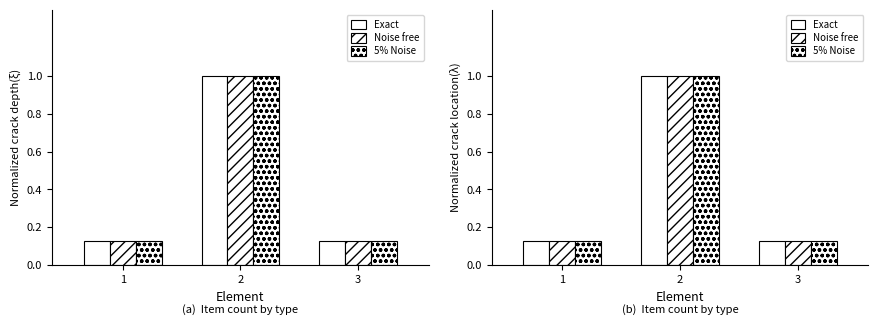

Reading left to right, extract all data points from this chart.

Exact: 1=0.1	2=1.0	3=0.1
Noise free: 1=0.1	2=1.0	3=0.1
5% Noise: 1=0.1	2=1.0	3=0.1